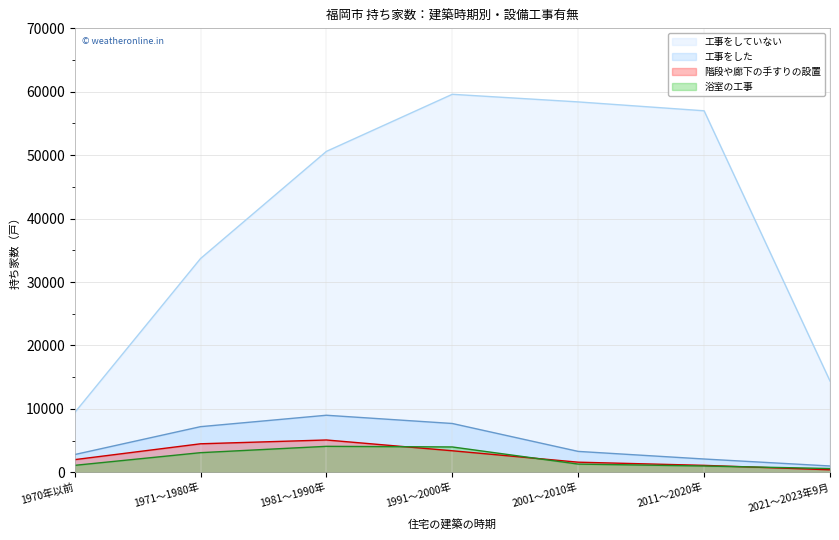

Which series has the largest range (max minus min)?

工事をしていない